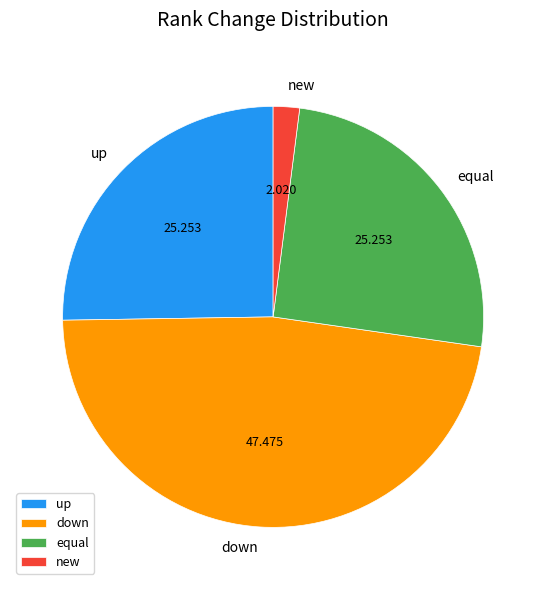

Between equal and new, which is larger?

equal